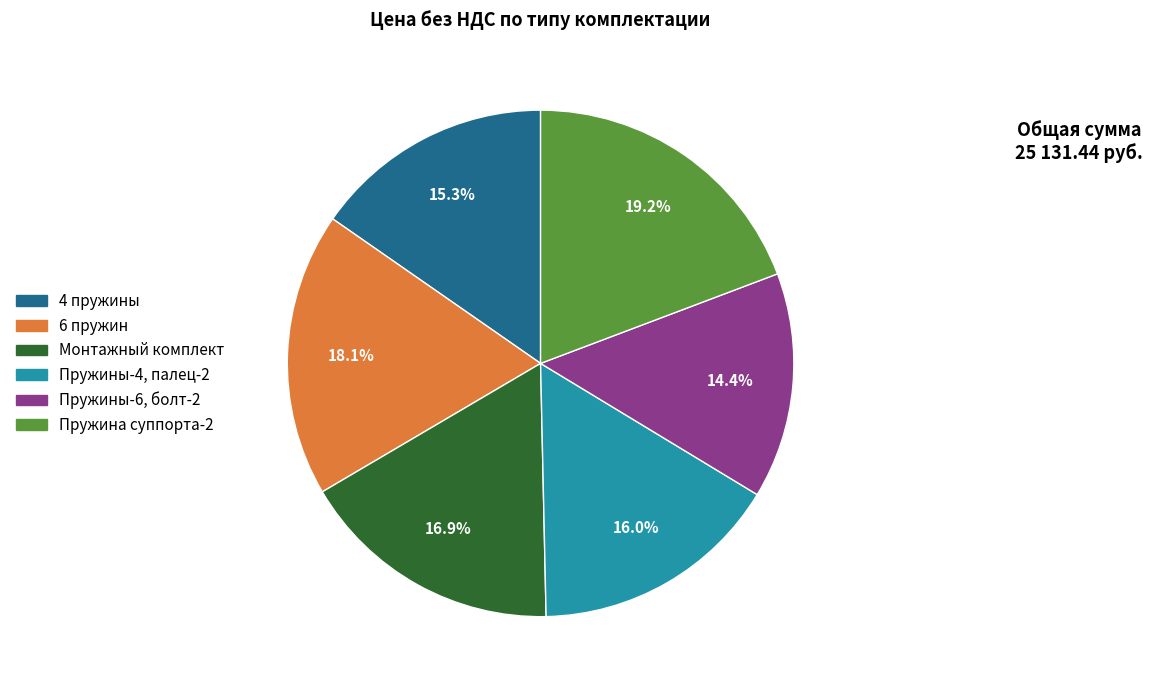

Does any single category account for the majority?

No